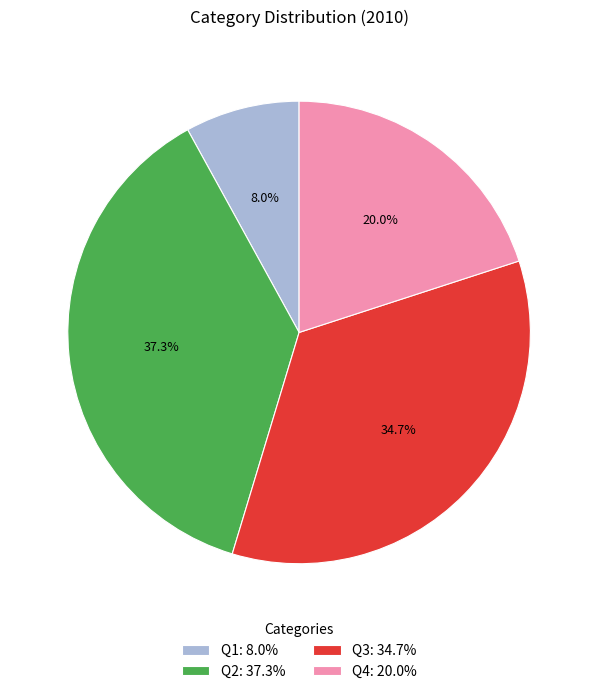

To the nearest percent, what is the average slice percentage?

25%